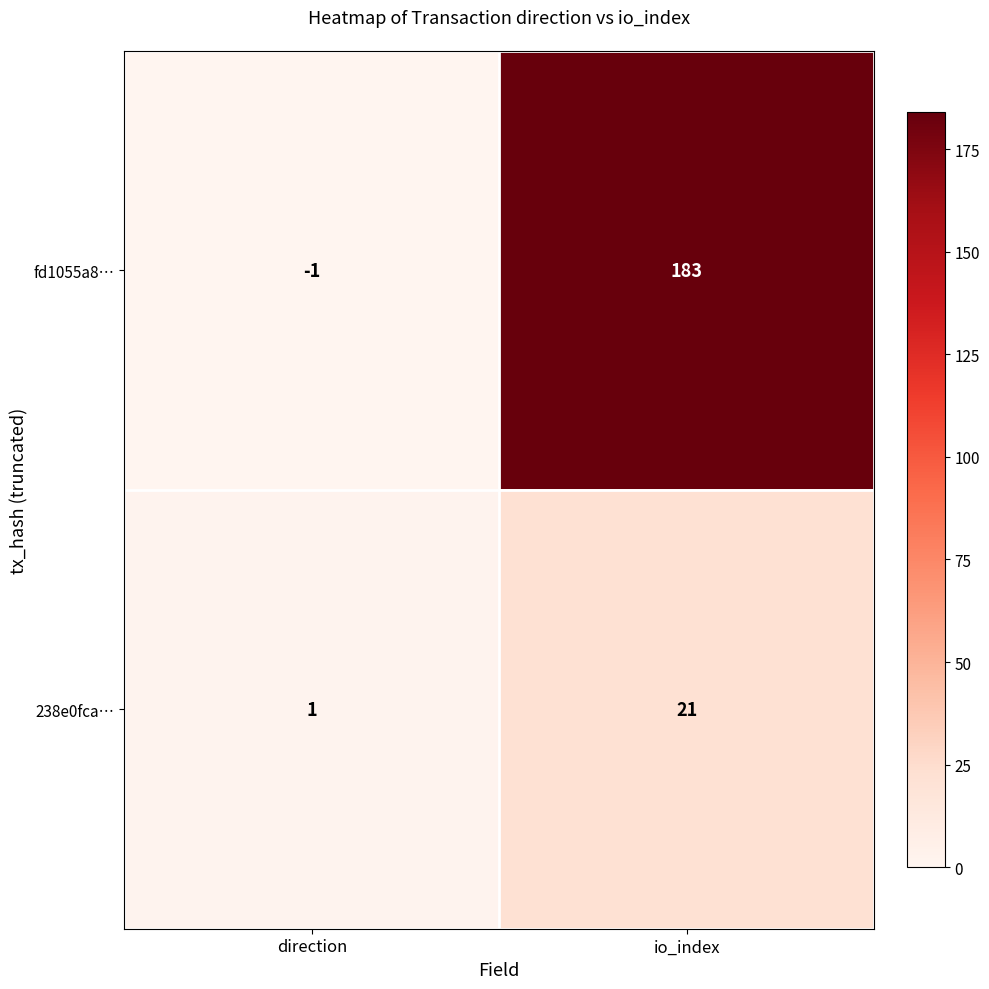

Which series has the widest spread of values?

fd1055a8…